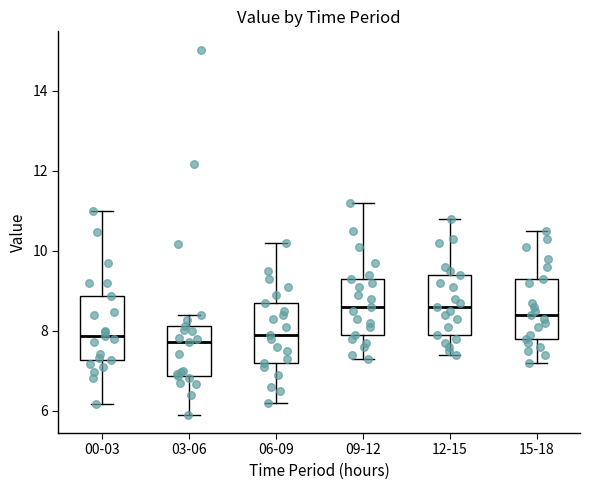

Where does the median line of the box for 09-12 sit on the y-axis? The values are not printed on the chart, so give them approximately, as read against the axis.

8.6